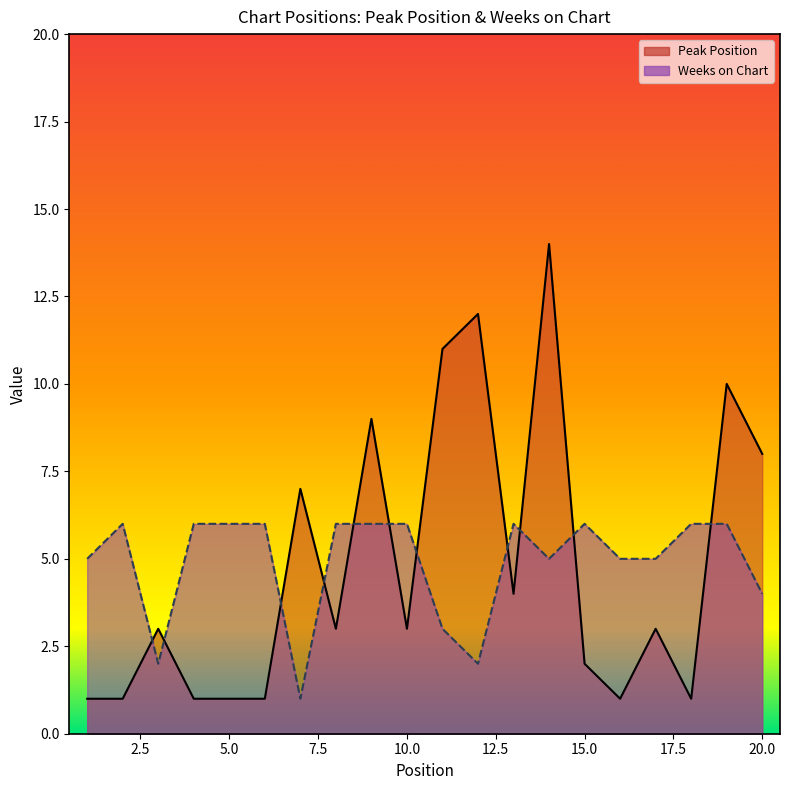

How many lines are shown in the chart?

2